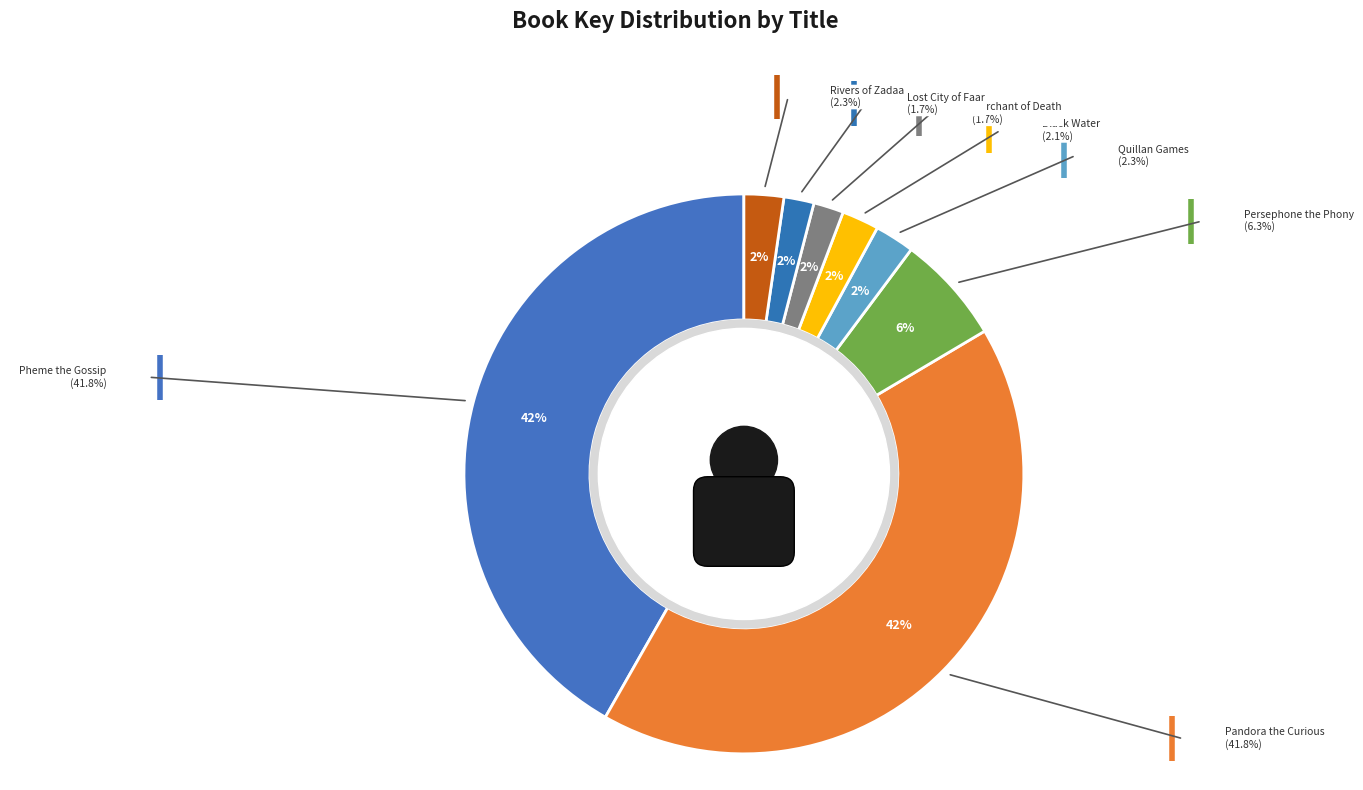

Does any single category account for the majority?

No